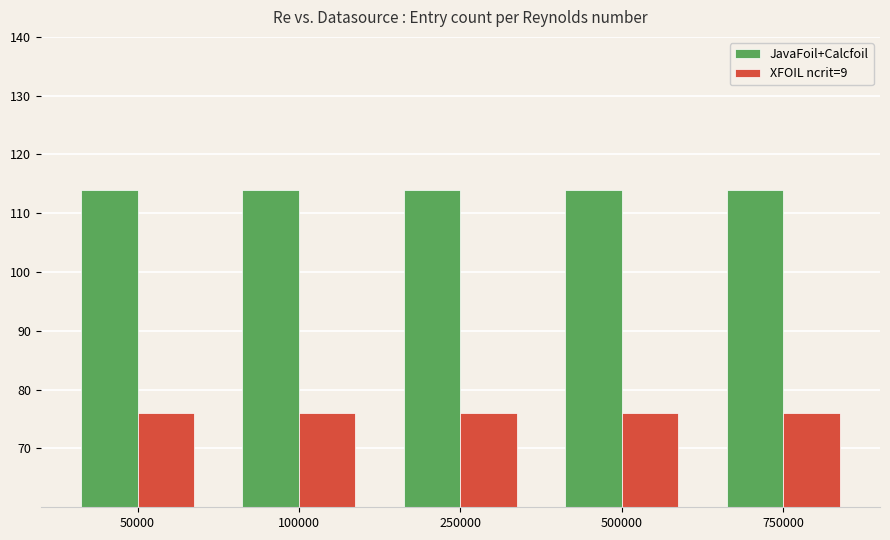

Is it true that JavaFoil+Calcfoil equals 114 at 750000?

True